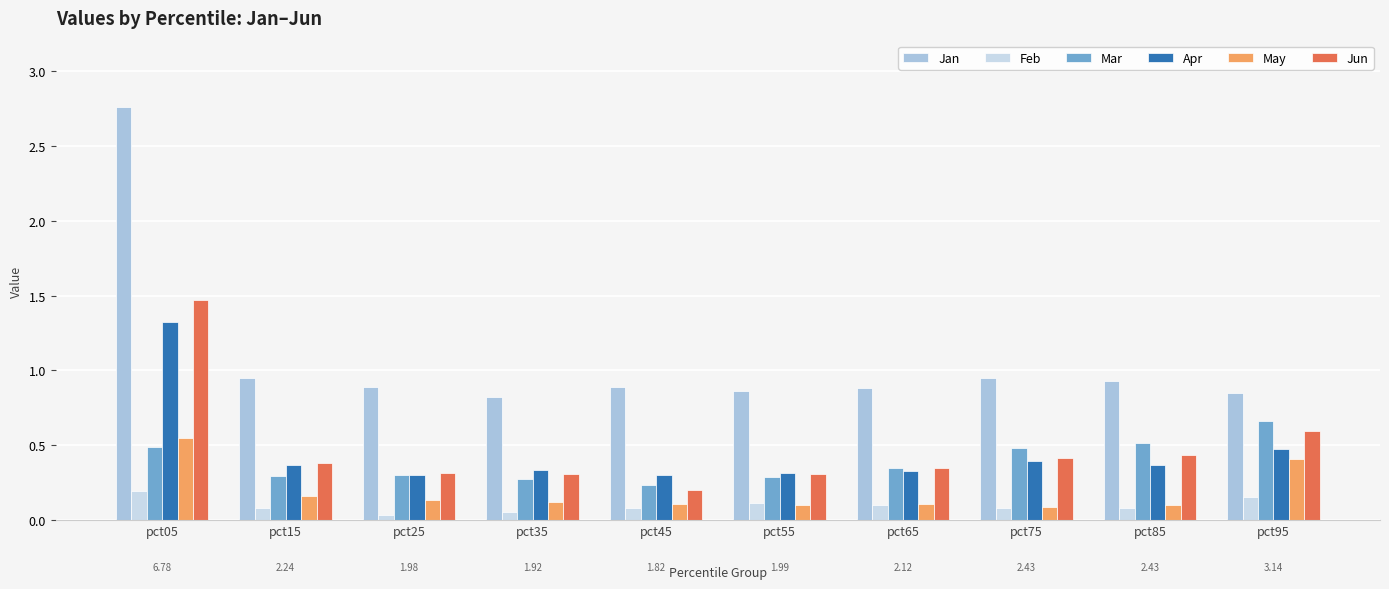

What are all the series names shown in the legend?

Jan, Feb, Mar, Apr, May, Jun